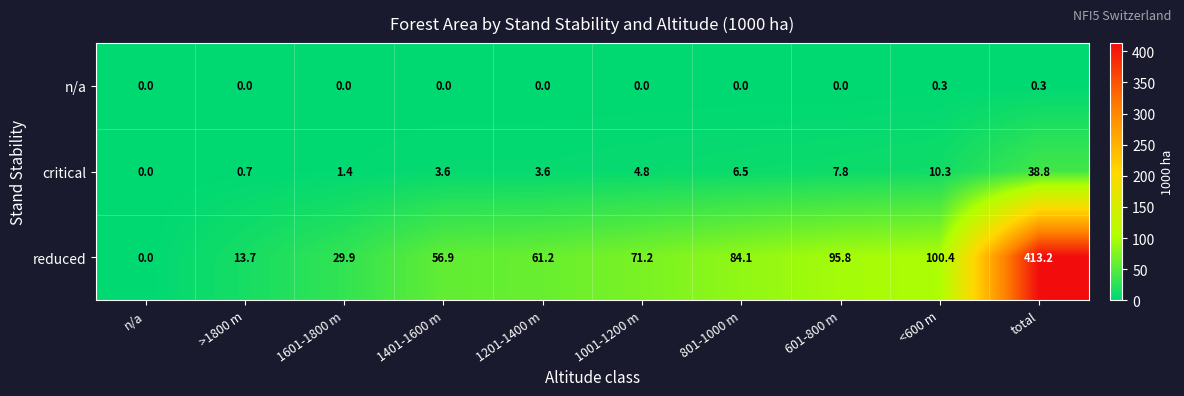

The critical series shows 3.6 at 1401-1600 m. True or false?

True